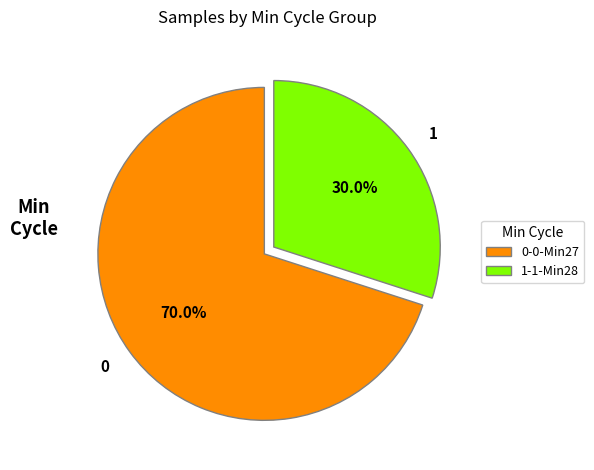

Approximately how many times larger is the value at 0 compared to 1?

2.3